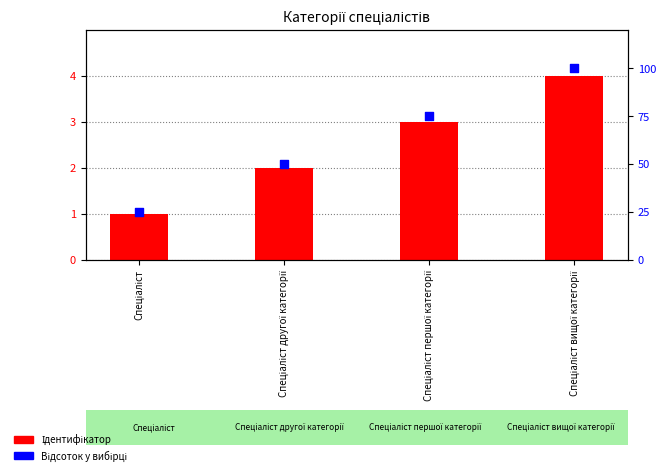

Which series has the widest spread of Y values?

Відсоток у вибірці